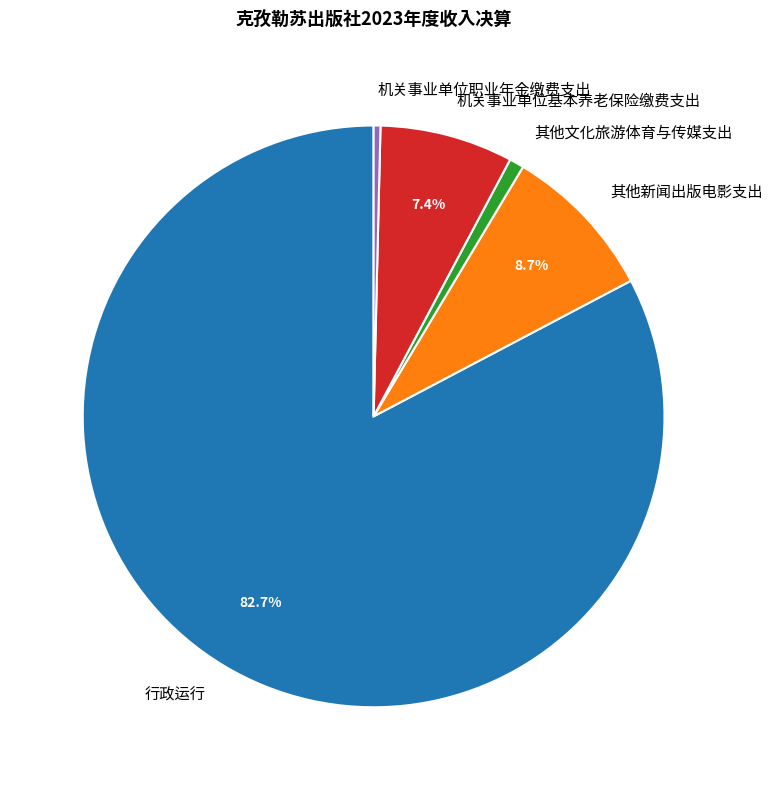

Which category has the biggest portion of the pie?

行政运行